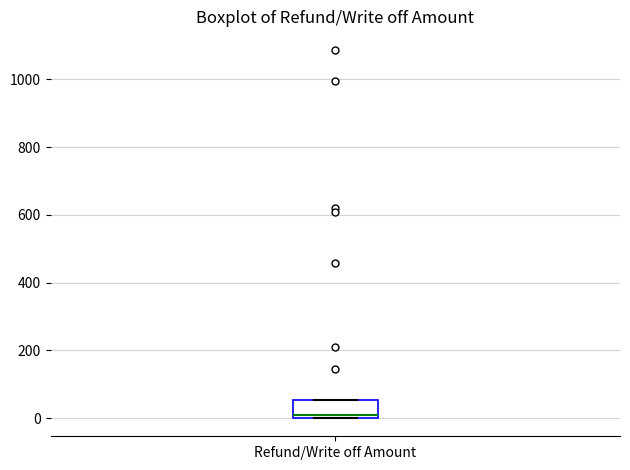

Read this box plot against the y-axis: the position of the median line, the range covered by the box, and the ends of both whiskers. The values are not printed on the chart, so give them approximately, as read against the axis.

median 0 (just above the box's lower edge), box 0 to 60, whiskers 0 to 60